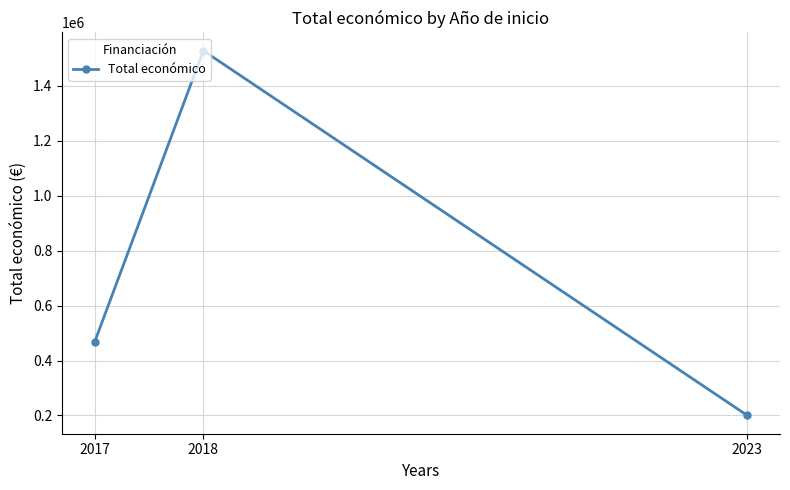

How many lines are shown in the chart?

1